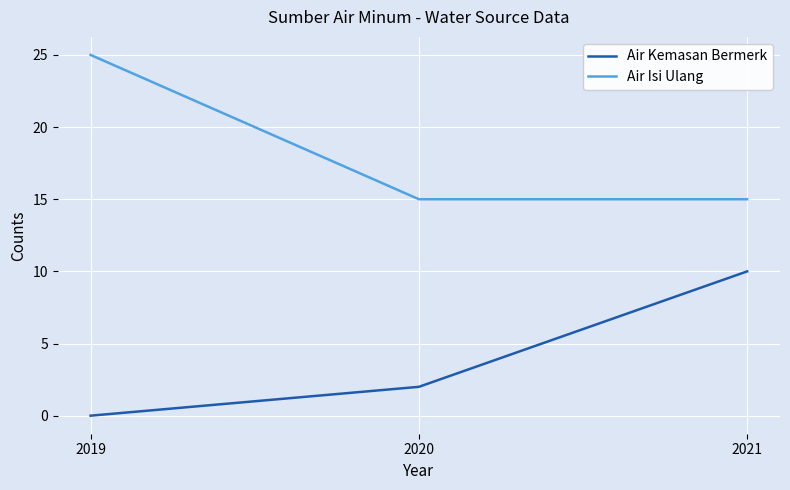

What is the difference between the Air Kemasan Bermerk values at 2021 and 2019?

10